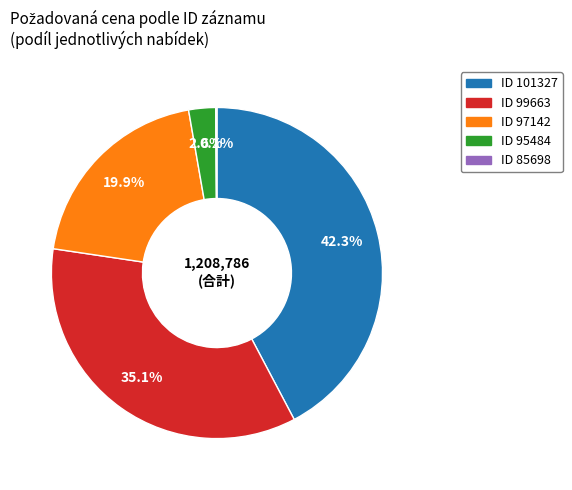

Does ID 101327 represent more than half of the total?

No